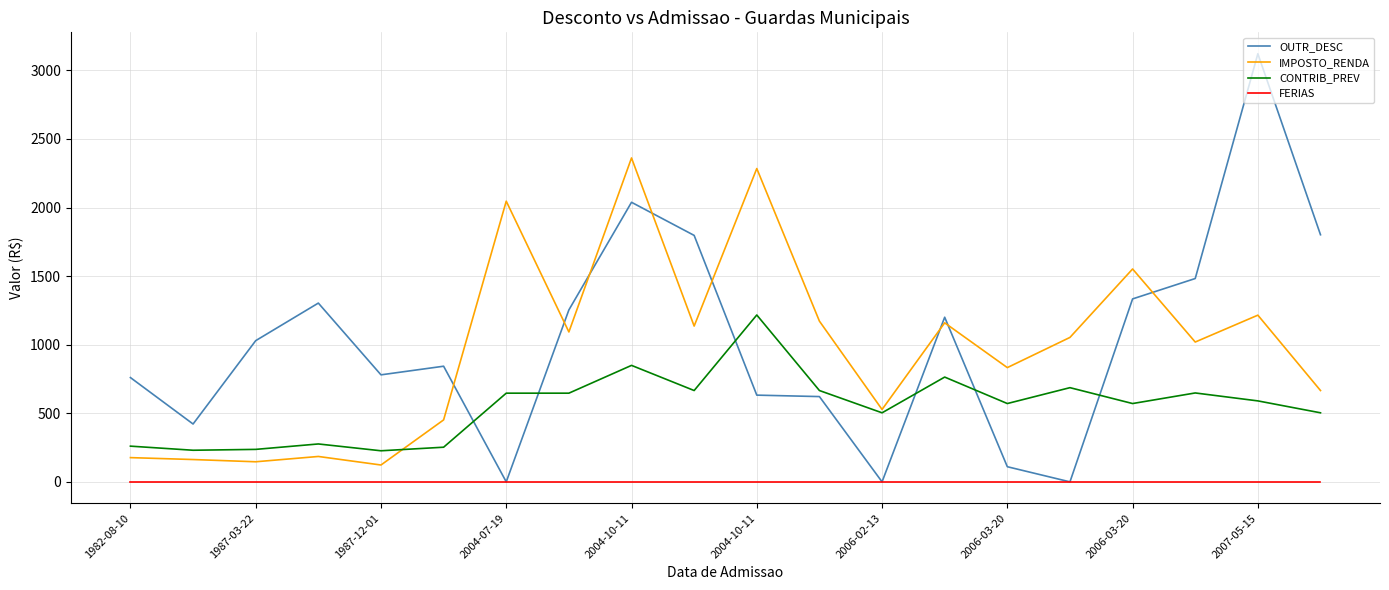

After their last crossing, which series has the higher values: CONTRIB_PREV or OUTR_DESC?

OUTR_DESC